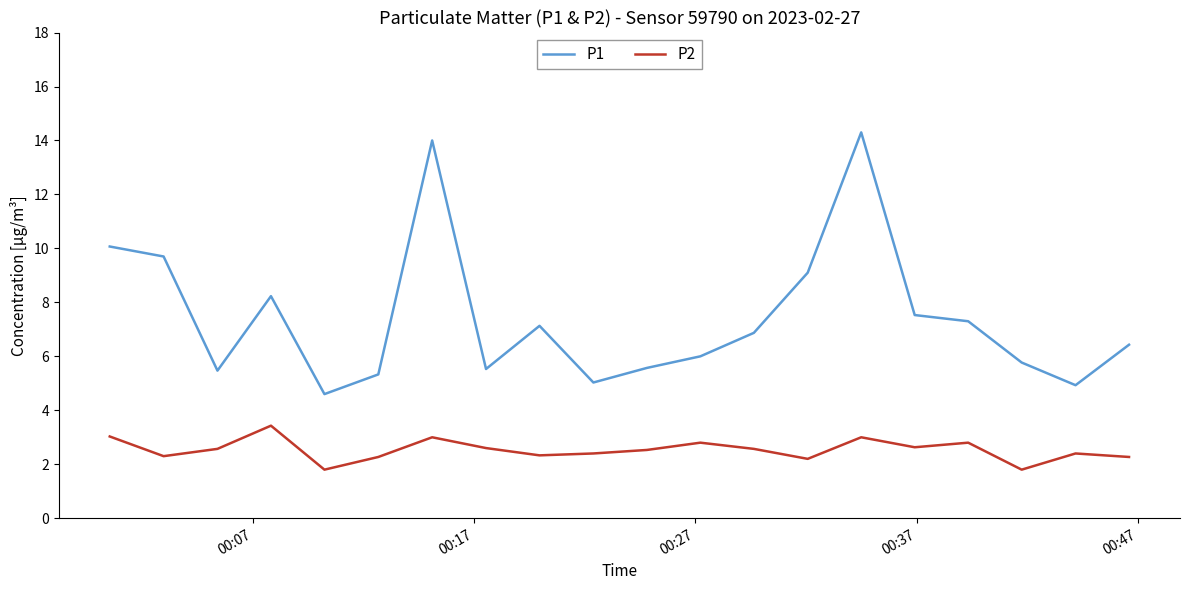

True or false: P1 and P2 cross at least once.

False